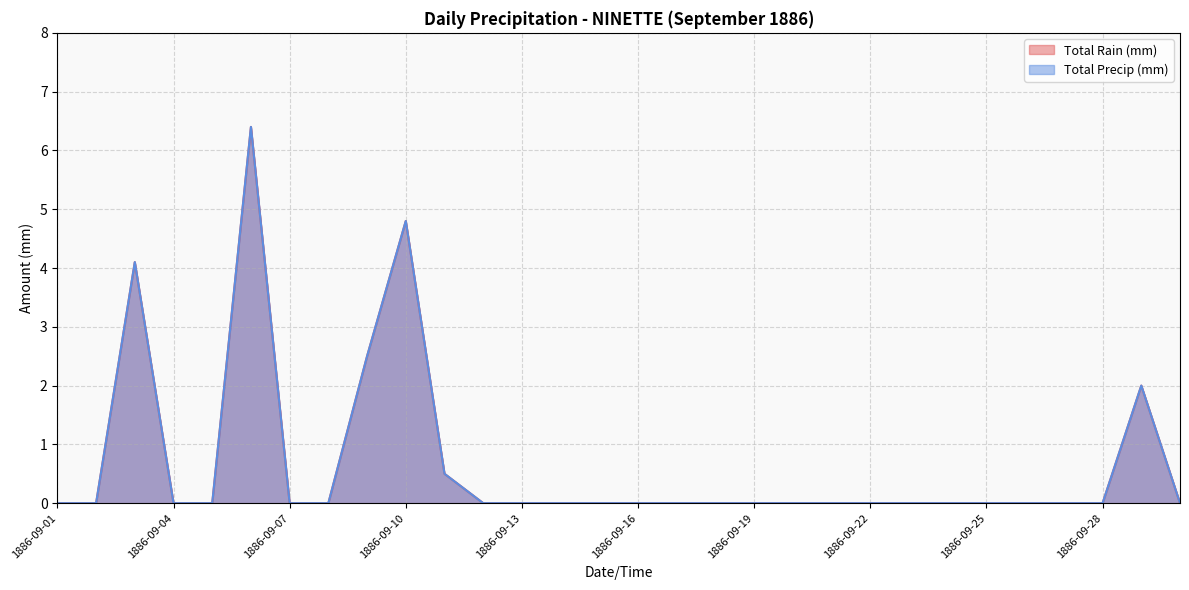

How many values in the Total Precip (mm) series exceed 0?

6